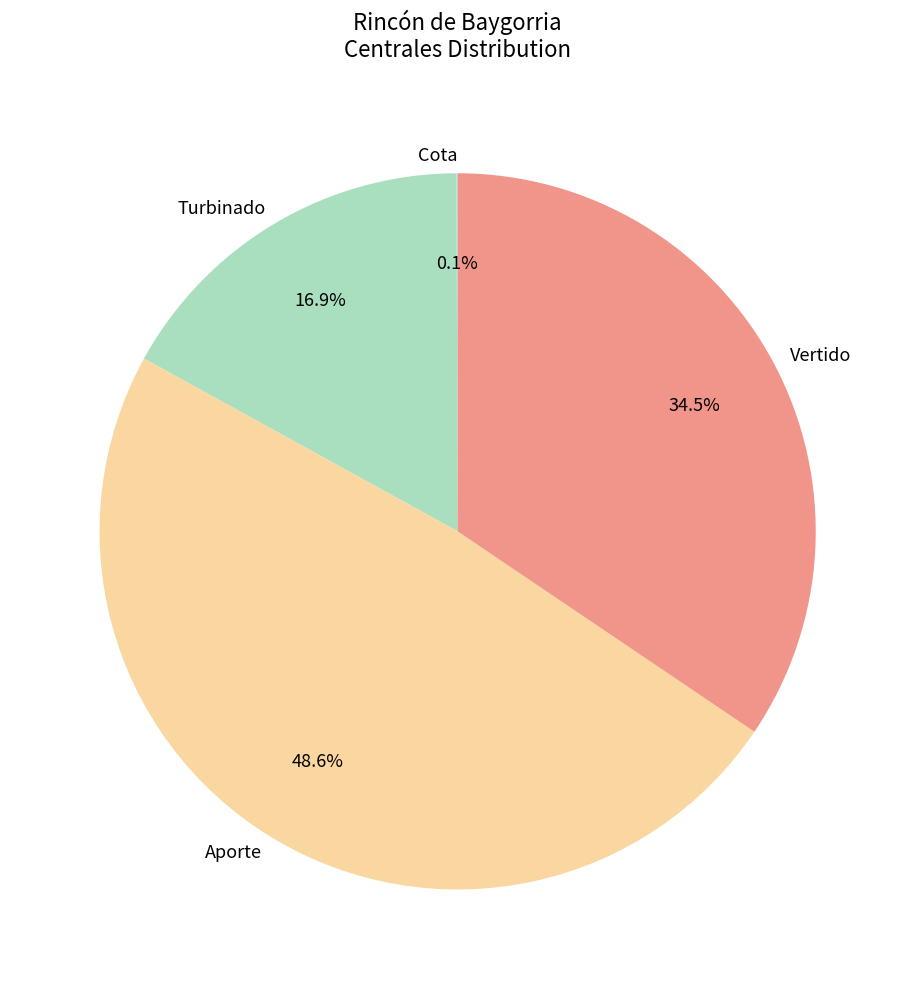

Which has a higher value, Aporte or Vertido?

Aporte